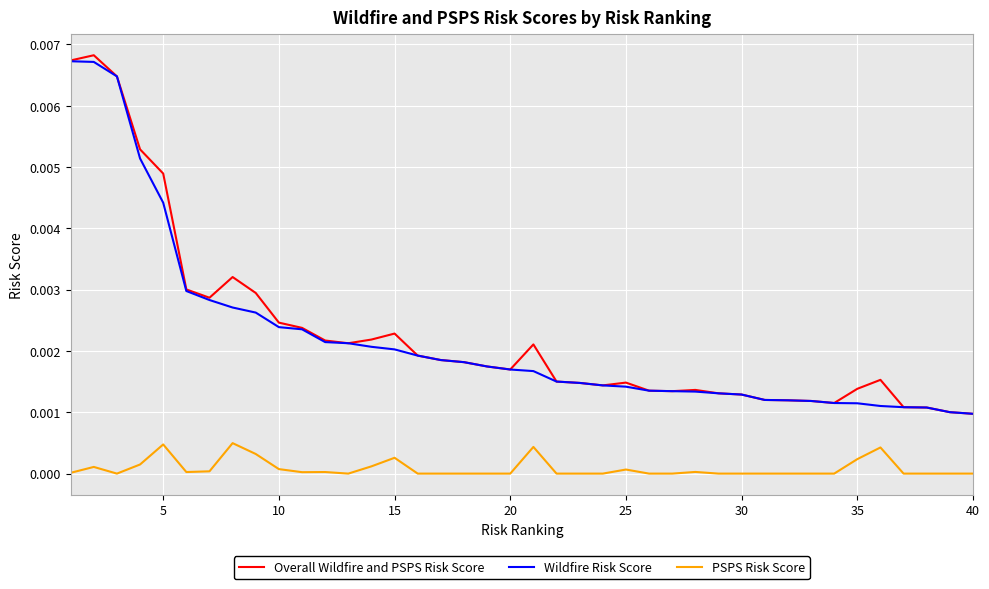

Which series has the largest total across all categories?

Overall Wildfire and PSPS Risk Score